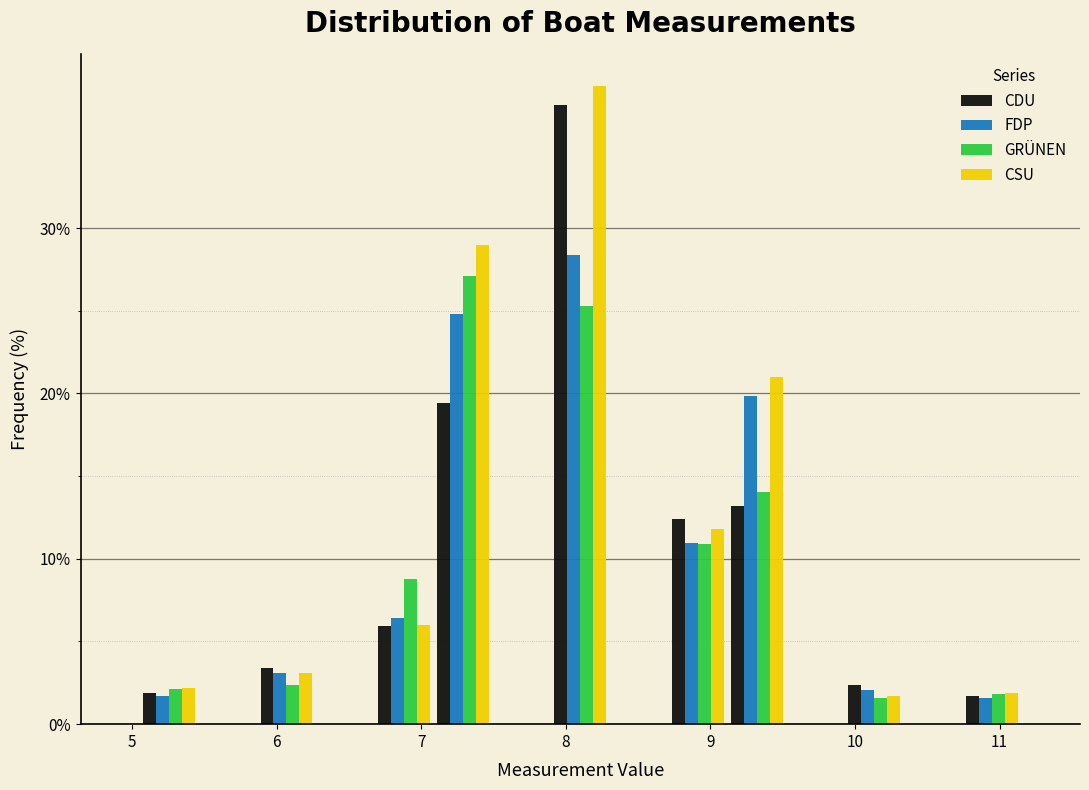

Reading left to right, transcribe this chart: for each range on the x-axis, give the height of each series' bar. Neither the bar edges nor the heights are printed on the chart, so give them approximately, as read against the axes.

5.1 to 5.5: CDU=2	FDP=2	GRÜNEN=2	CSU=2
5.5 to 5.9: CDU=0	FDP=0	GRÜNEN=0	CSU=0
5.9 to 6.3: CDU=3	FDP=3	GRÜNEN=2	CSU=3
6.3 to 6.7: CDU=0	FDP=0	GRÜNEN=0	CSU=0
6.7 to 7.1: CDU=6	FDP=6	GRÜNEN=9	CSU=6
7.1 to 7.5: CDU=19	FDP=25	GRÜNEN=27	CSU=29
7.5 to 7.9: CDU=0	FDP=0	GRÜNEN=0	CSU=0
7.9 to 8.3: CDU=37	FDP=28	GRÜNEN=25	CSU=39
8.3 to 8.7: CDU=0	FDP=0	GRÜNEN=0	CSU=0
8.7 to 9.1: CDU=12	FDP=11	GRÜNEN=11	CSU=12
9.1 to 9.5: CDU=13	FDP=20	GRÜNEN=14	CSU=21
9.5 to 9.9: CDU=0	FDP=0	GRÜNEN=0	CSU=0
9.9 to 10.3: CDU=2	FDP=2	GRÜNEN=2	CSU=2
10.3 to 10.7: CDU=0	FDP=0	GRÜNEN=0	CSU=0
10.7 to 11.2: CDU=2	FDP=2	GRÜNEN=2	CSU=2